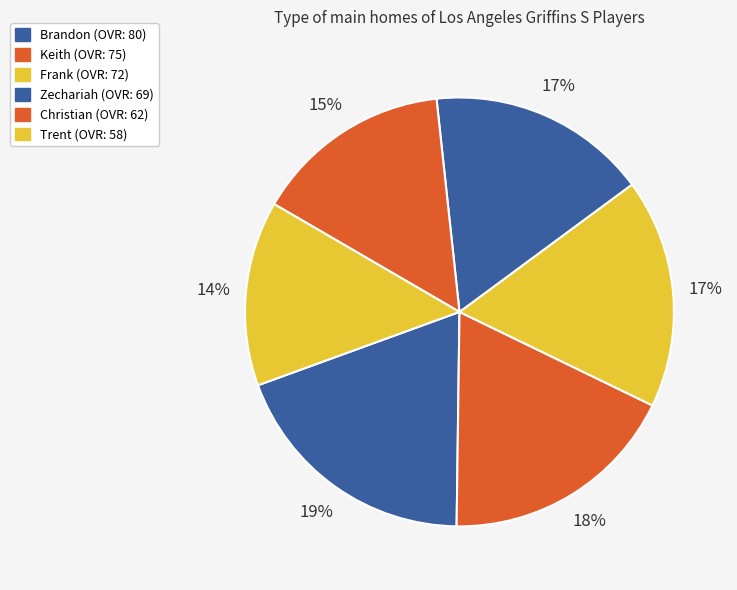

Combined, do Keith and Brandon account for over 50%?

No